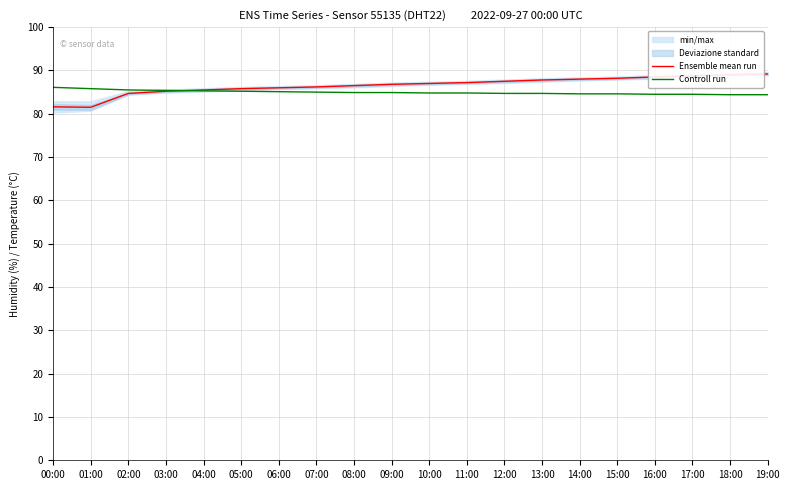

Reading left to right, extract all data points from this chart.

Ensemble mean run: 00:00=81.6	01:00=81.5	02:00=84.7	03:00=85.2	04:00=85.5	05:00=85.8	06:00=86.0	07:00=86.2	08:00=86.5	09:00=86.8	10:00=87.0	11:00=87.2	12:00=87.5	13:00=87.8	14:00=88.0	15:00=88.2	16:00=88.5	17:00=88.8	18:00=89.0	19:00=89.2
Controll run: 00:00=86.1	01:00=85.8	02:00=85.5	03:00=85.4	04:00=85.3	05:00=85.2	06:00=85.1	07:00=85.0	08:00=84.9	09:00=84.9	10:00=84.8	11:00=84.8	12:00=84.7	13:00=84.7	14:00=84.6	15:00=84.6	16:00=84.5	17:00=84.5	18:00=84.4	19:00=84.4